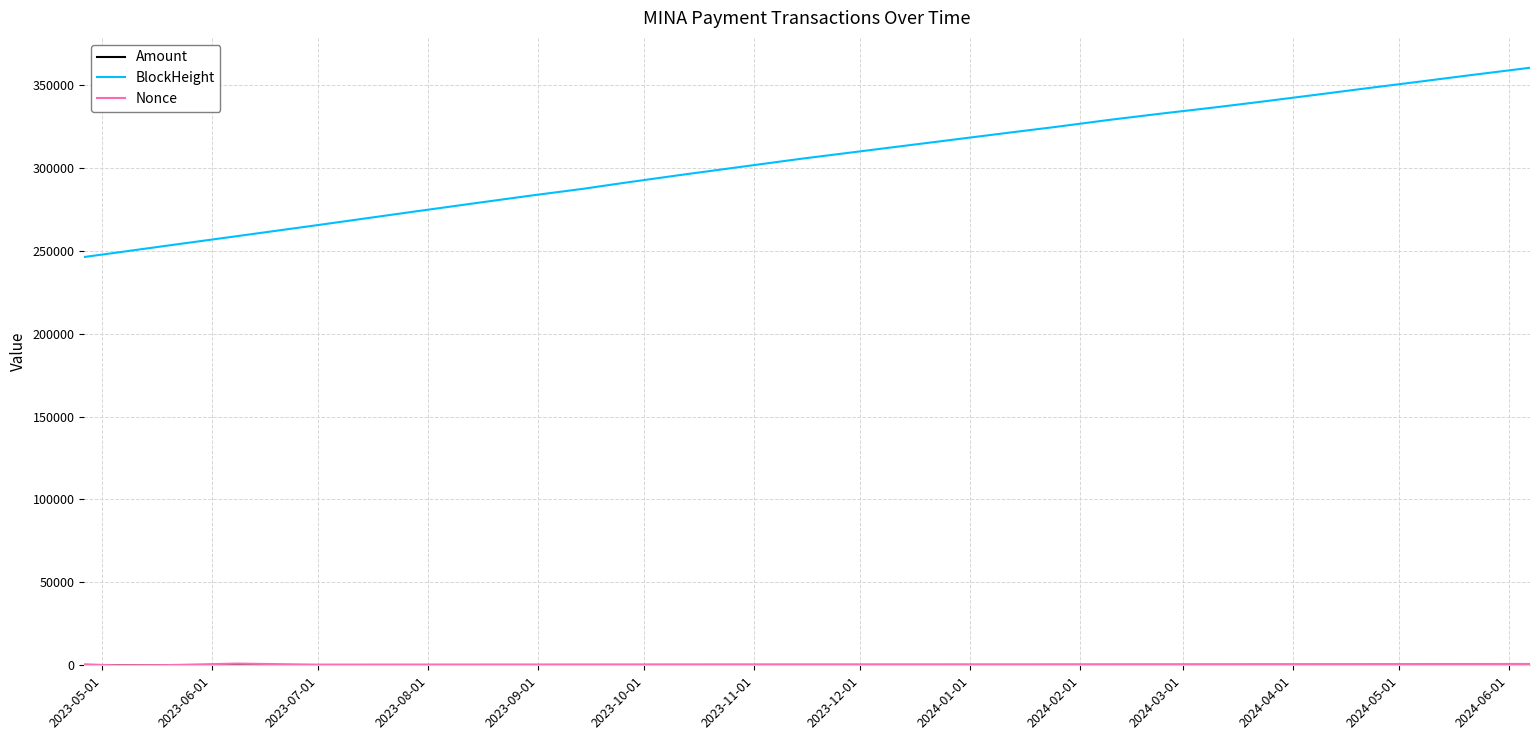

Which series has the widest spread of values?

BlockHeight